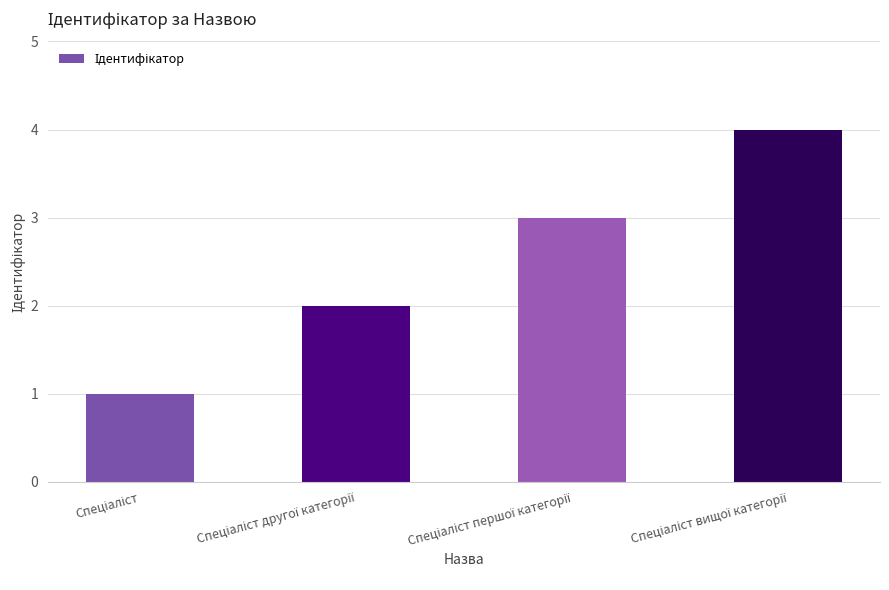

What is the difference between the maximum and minimum values?

3